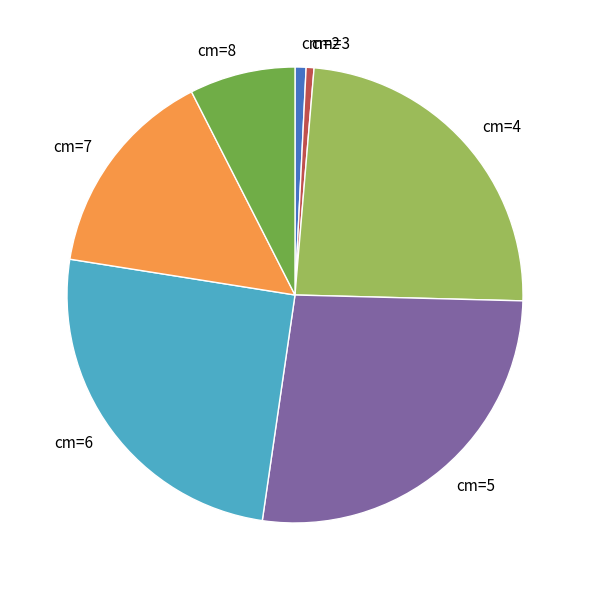

Which slice is the largest?

cm=5